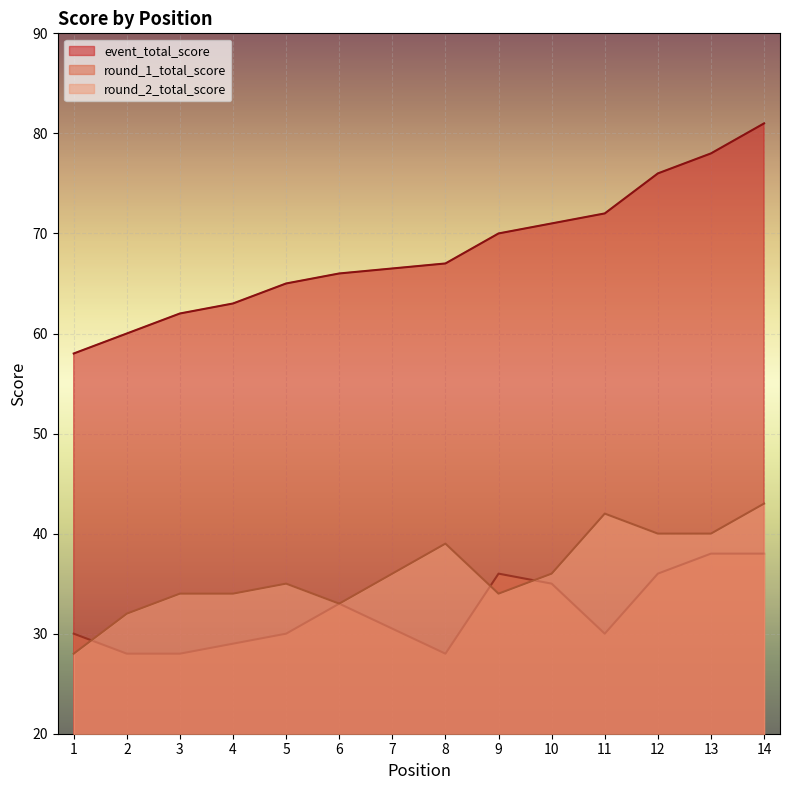

What are all the series names shown in the legend?

event_total_score, round_1_total_score, round_2_total_score